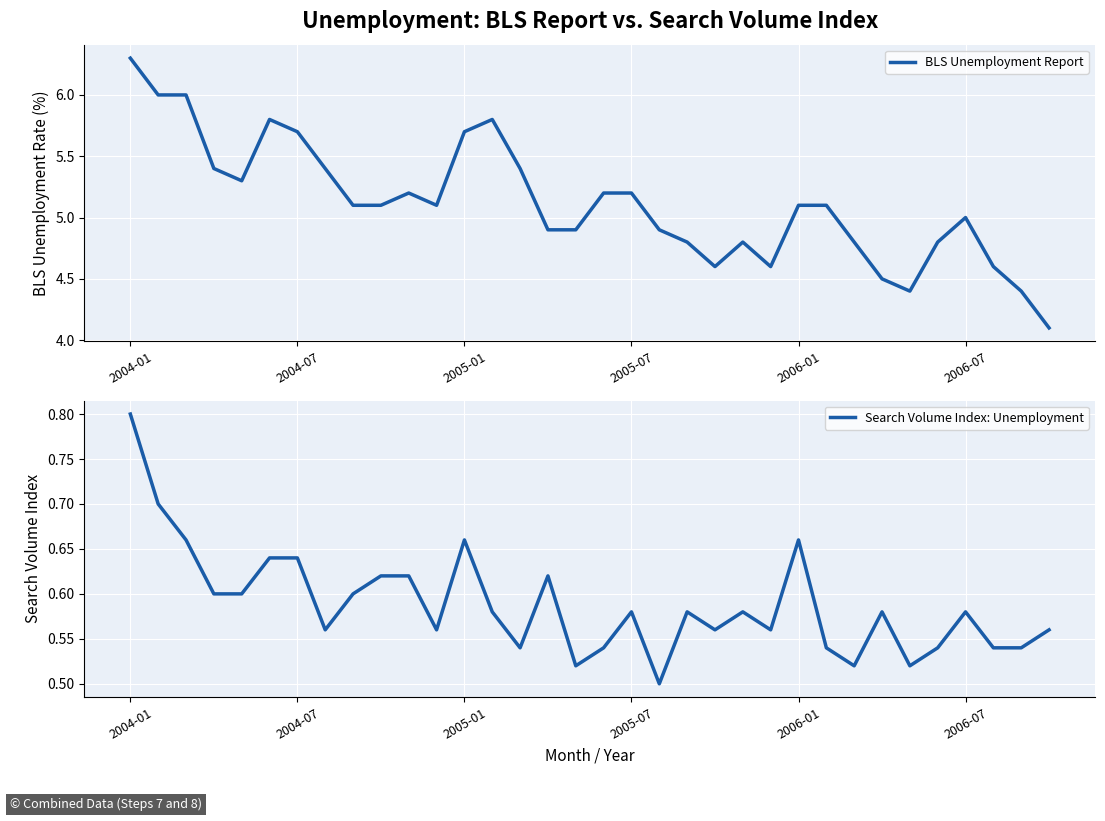

Rank the series at 33 from highest to lowest value.

BLS Unemployment Report, Search Volume Index: Unemployment